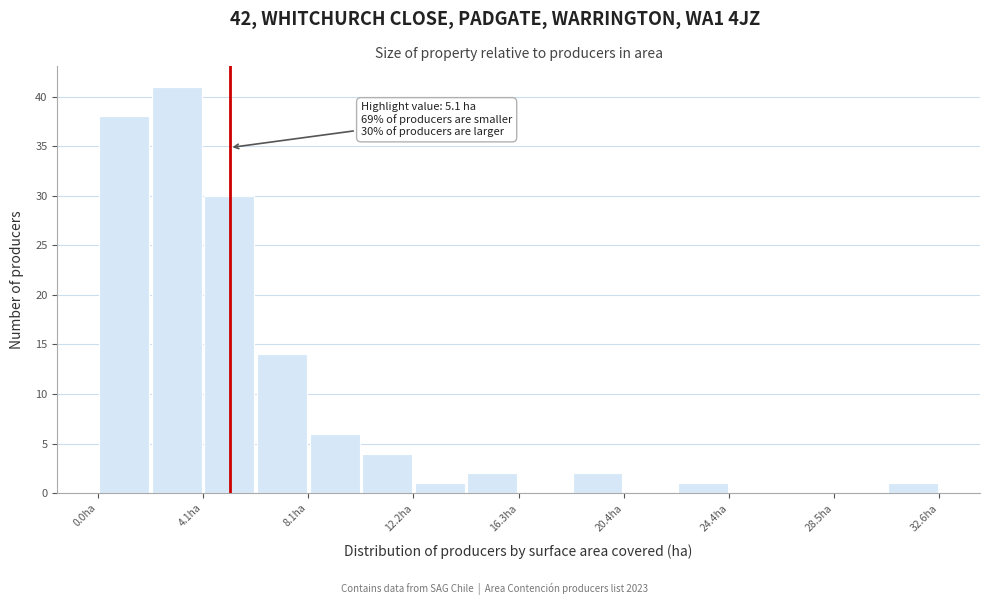

Over which range of the x-axis is the bar tallest?

2.0 to 4.0